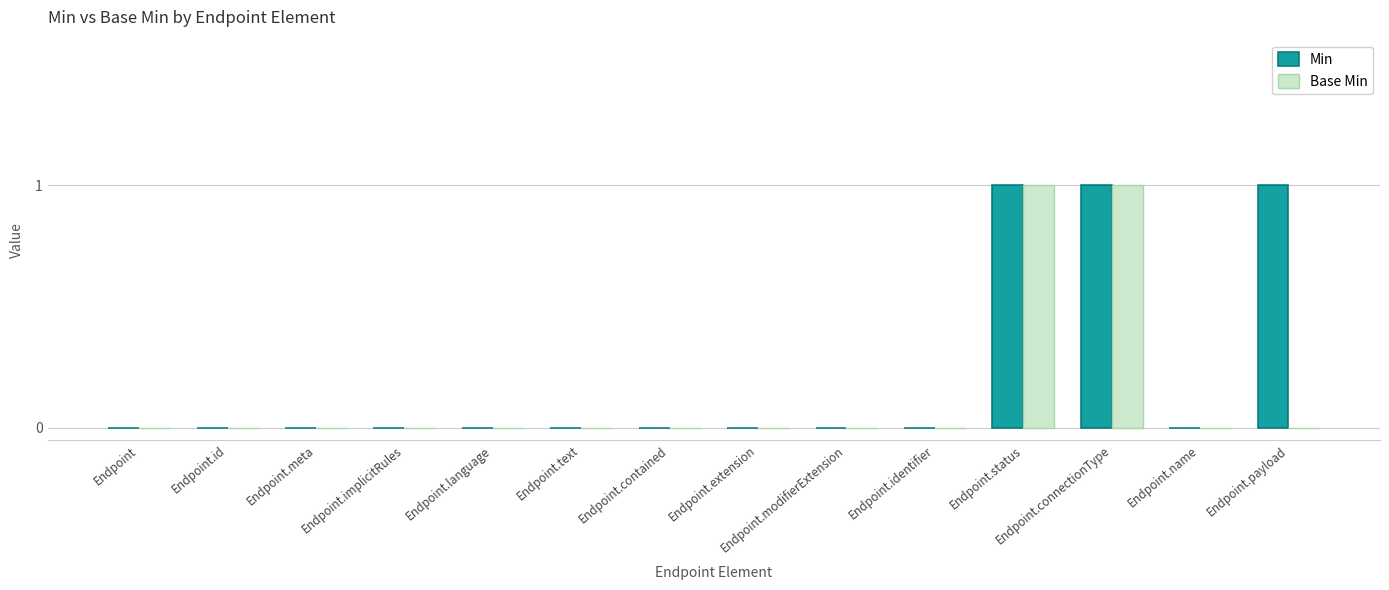

The value of Base Min at Endpoint.extension is 1. True or false?

False